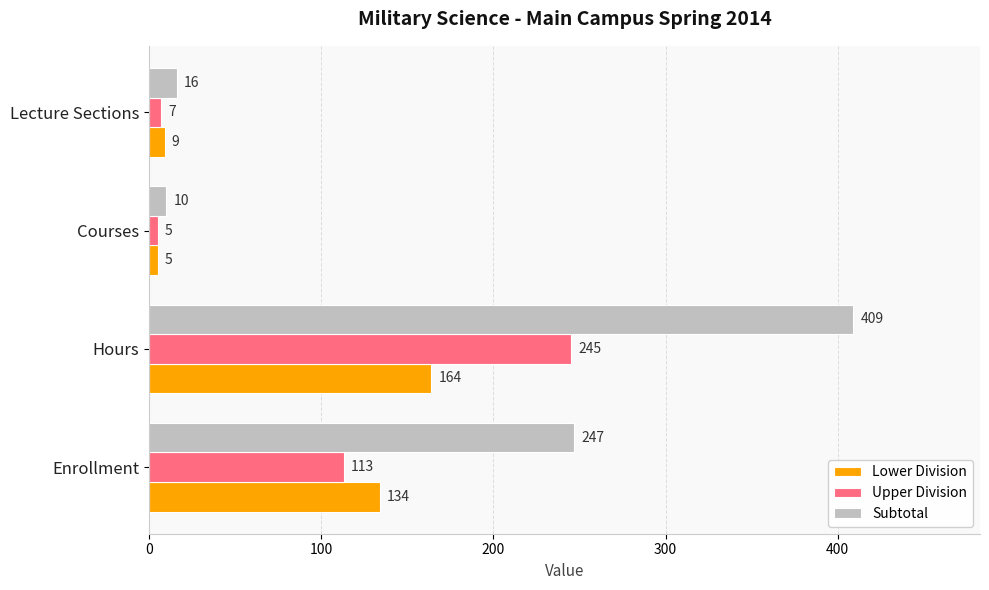

Rank the series by their maximum value, from lowest to highest.

Lower Division, Upper Division, Subtotal